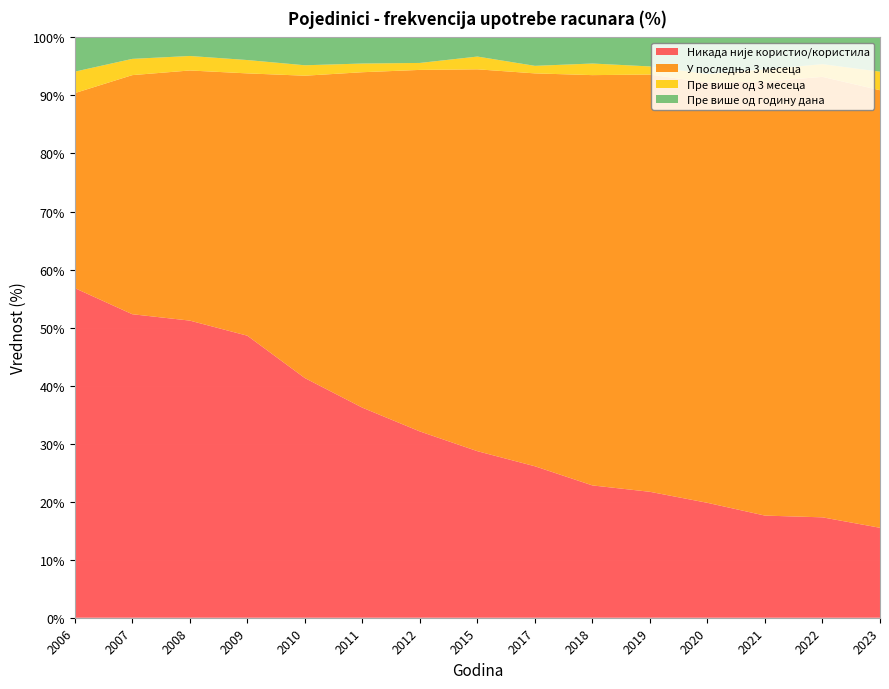

Reading left to right, transcribe all the data shown in this chart.

Никада није користио/користила: 56.8	52.3	51.2	48.6	41.3	36.2	32.1	28.7	26.1	22.8	21.7	19.8	17.6	17.3	15.5
У последња 3 месеца: 33.6	41.2	43.1	45.2	52.1	57.8	62.3	65.8	67.7	70.7	71.9	72.4	74.8	75.9	75.4
Пре више од 3 месеца: 3.7	2.8	2.5	2.3	1.8	1.5	1.2	2.2	1.3	2.0	1.4	1.5	2.1	2.2	3.2
Пре више од годину дана: 5.9	3.7	3.2	3.9	4.8	4.5	4.4	3.3	4.9	4.5	5.0	6.4	5.5	4.6	5.9